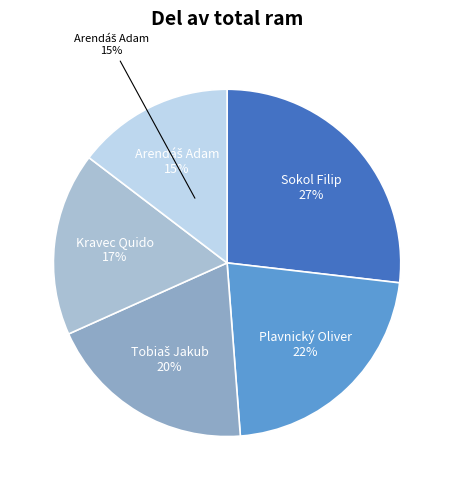

Does Tobiaš Jakub account for over 50% of the chart?

No